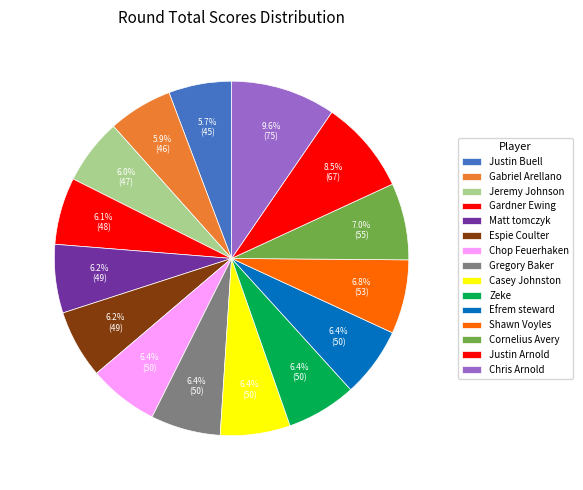

What percentage is the Chop Feuerhaken slice, to the nearest percent?

6%